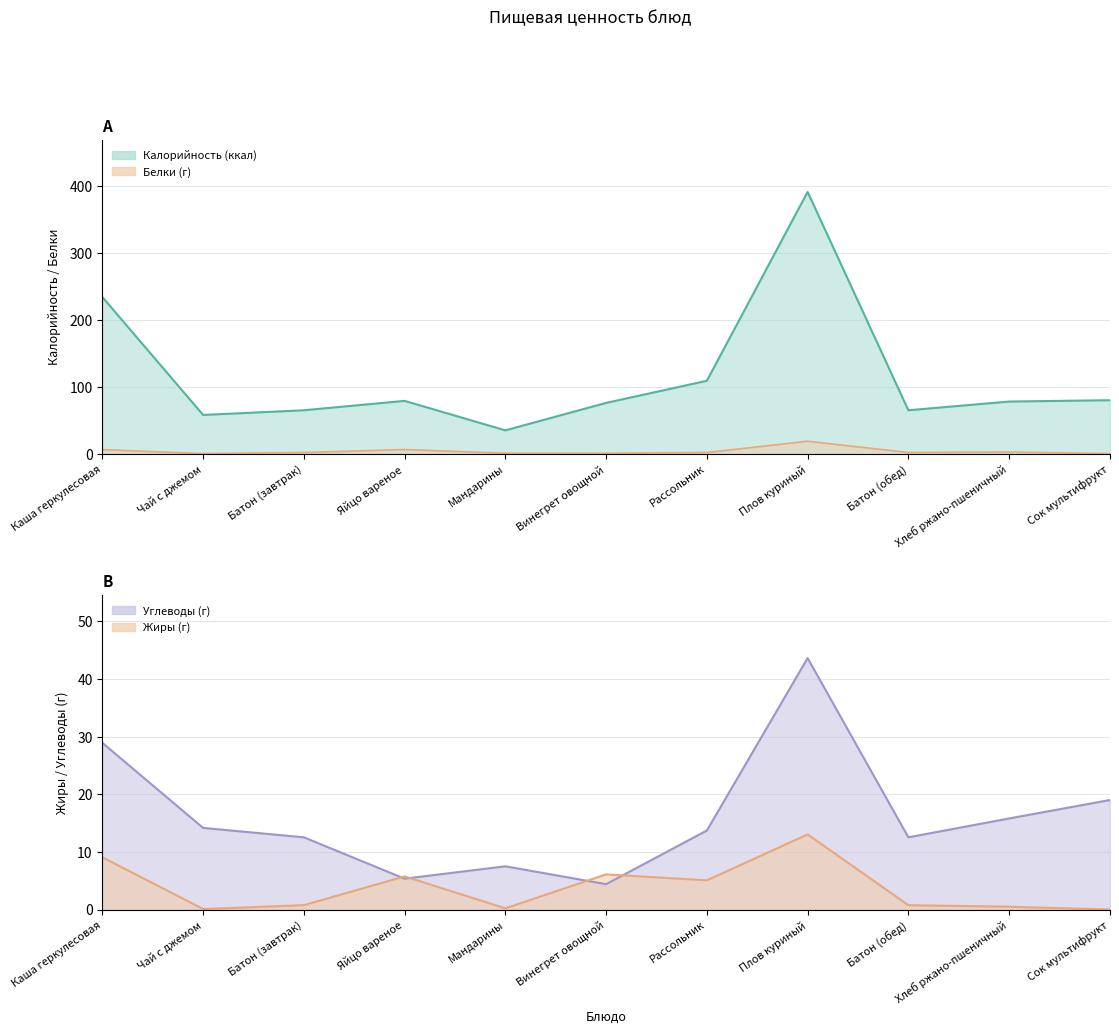

Where is the first local minimum for Углеводы?

Яйцо вареное